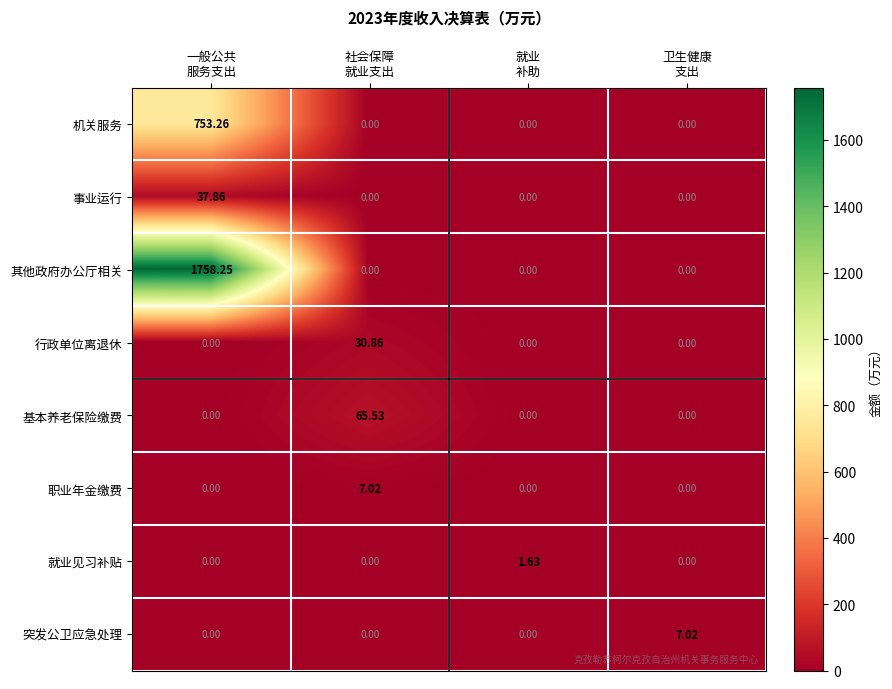

What is the total value across all series at 一般公共
服务支出?

2549.4